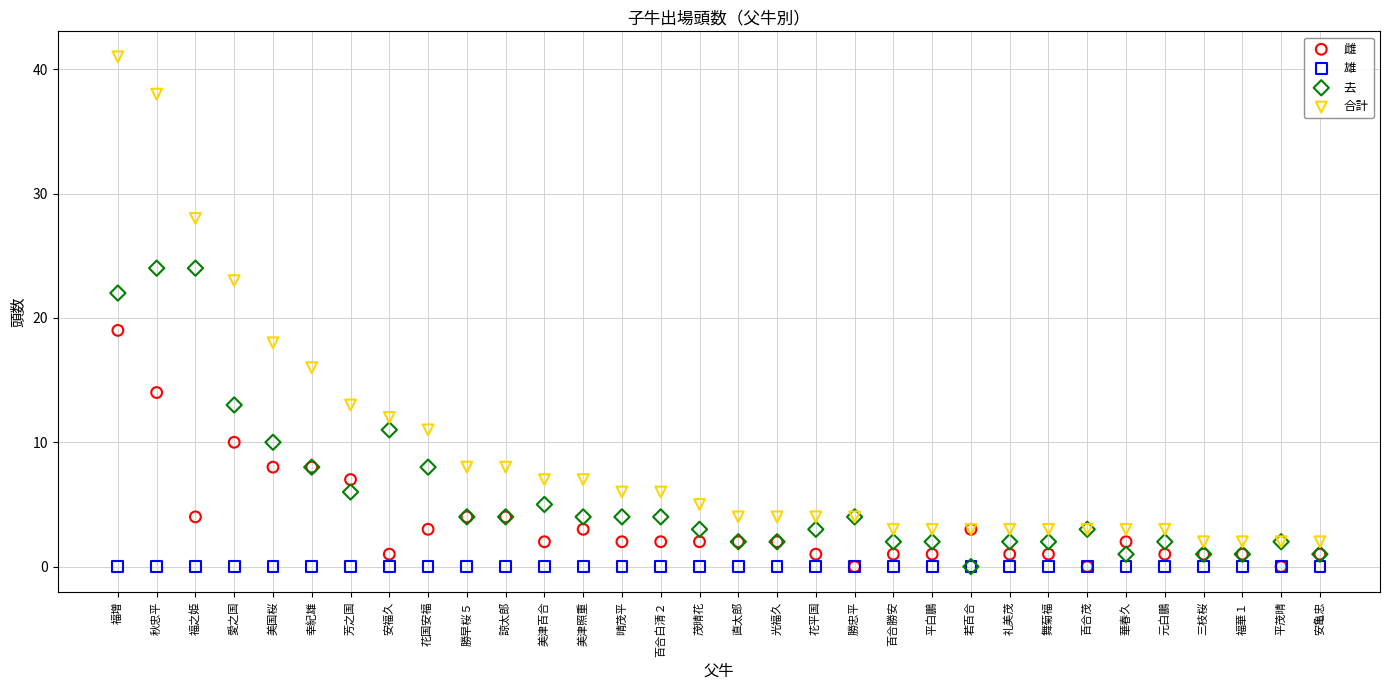

Across all series, what Y value is closest to 20?

19